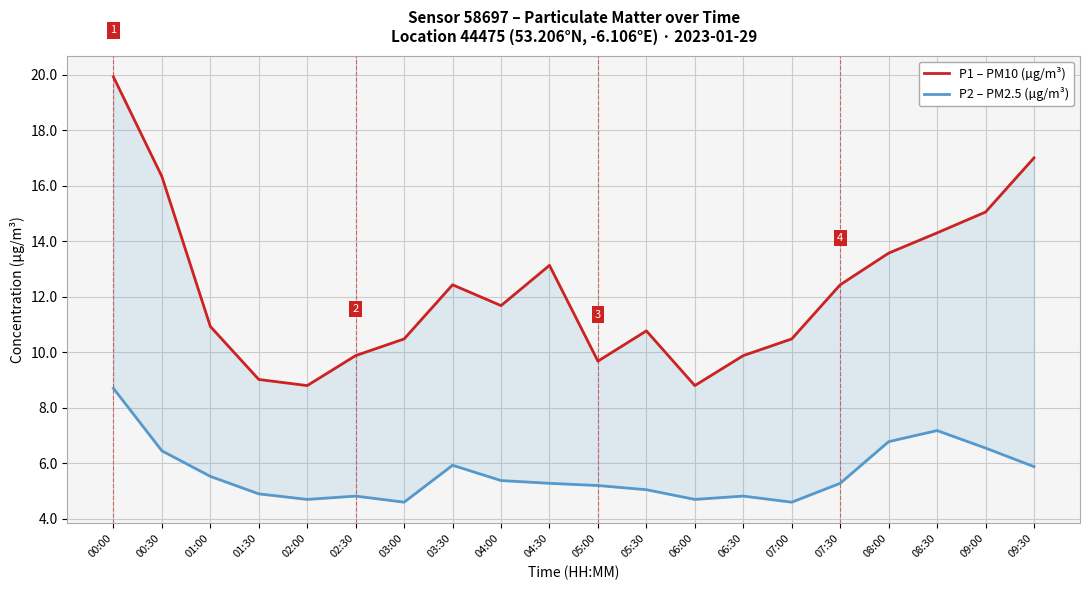

What is the difference between the P1 – PM10 (µg/m³) values at 08:30 and 05:30?

3.5